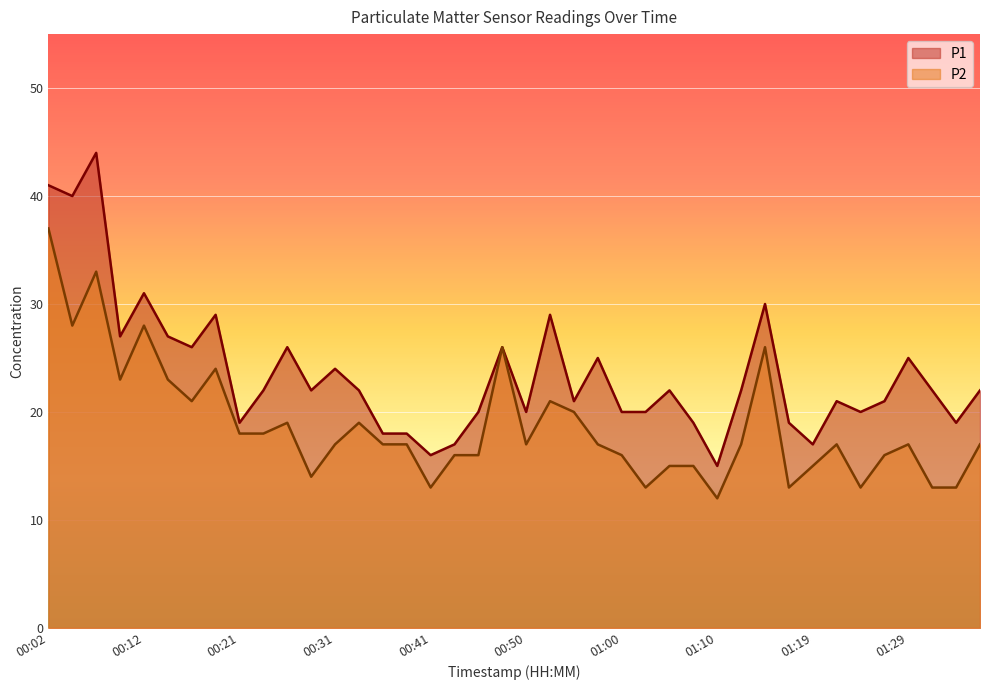

At which category does P2 reach its first local valley?

00:04